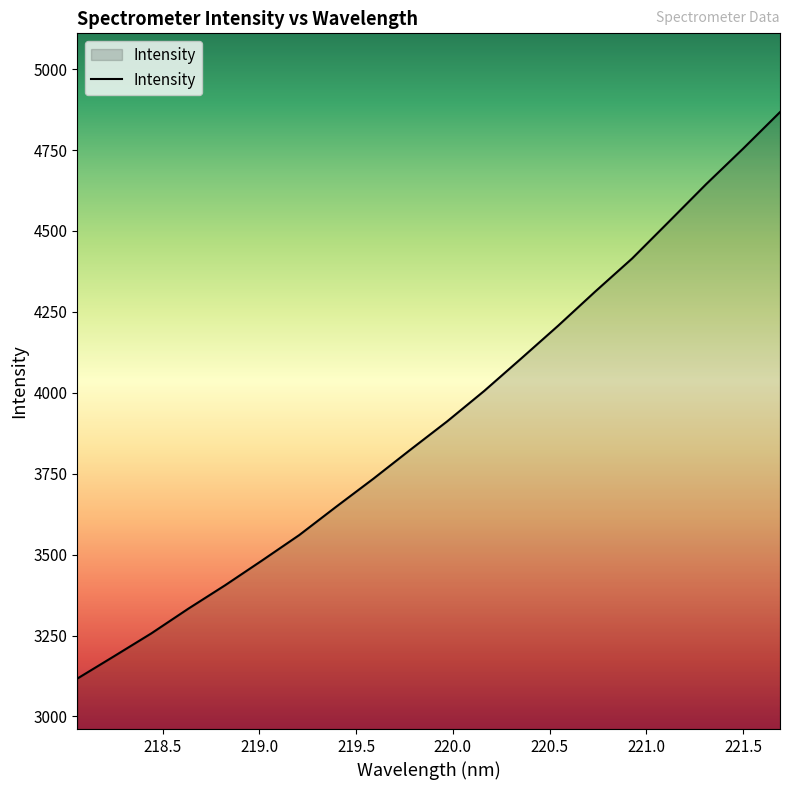

What is the difference between the maximum and minimum values?

1750.2